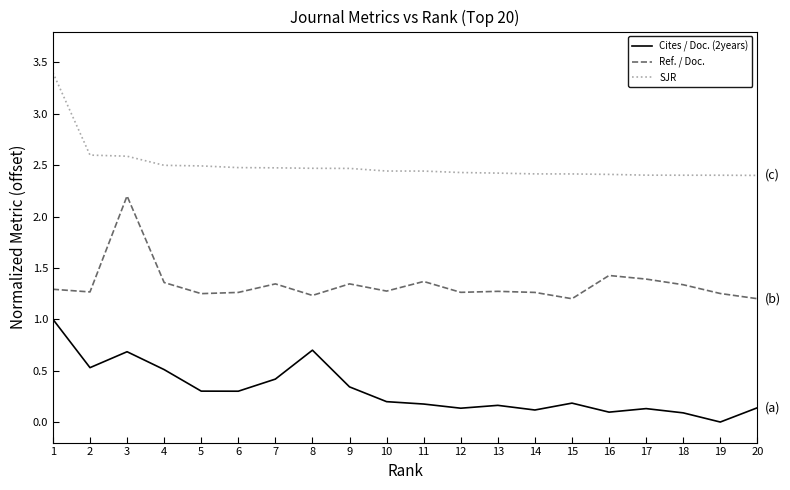

What is the difference between the Cites / Doc. (2years) values at 8 and 12?

0.6